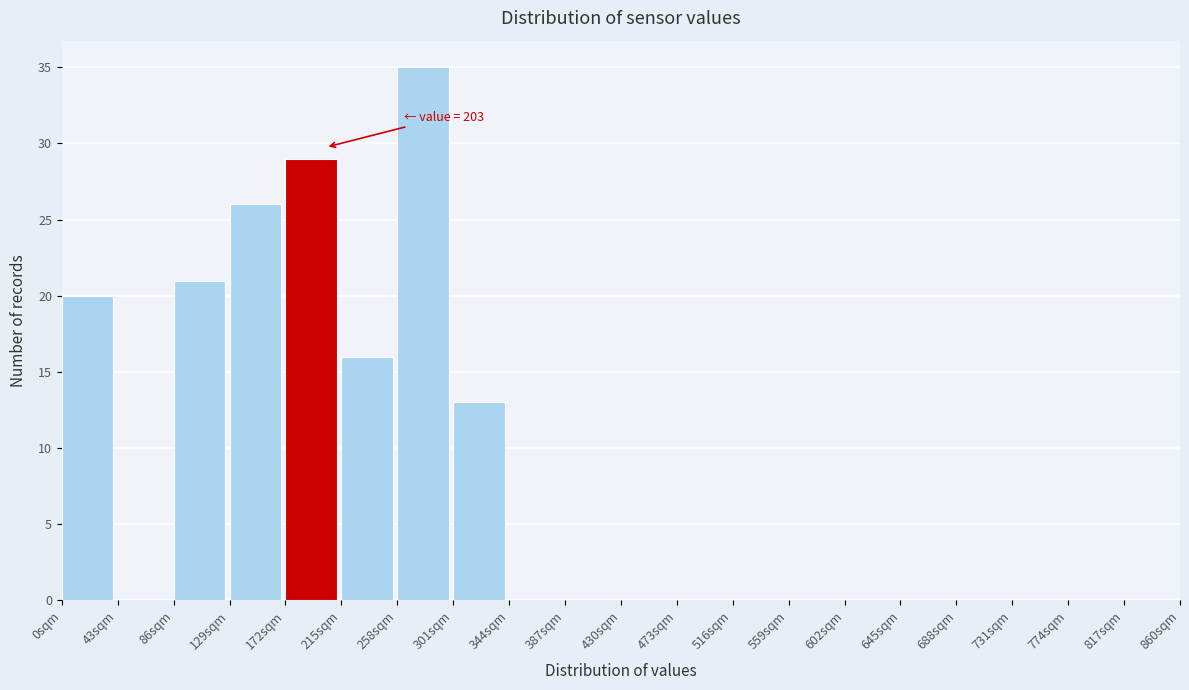

Which range on the x-axis has the tallest bar?

258 to 301